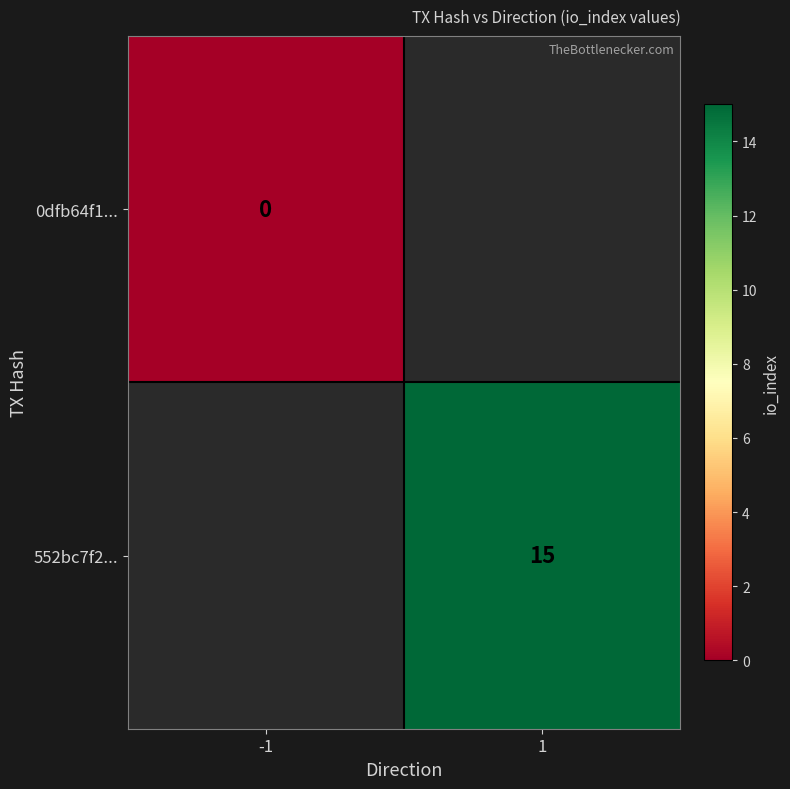

The 552bc7f2... series shows 15 at 1. True or false?

True